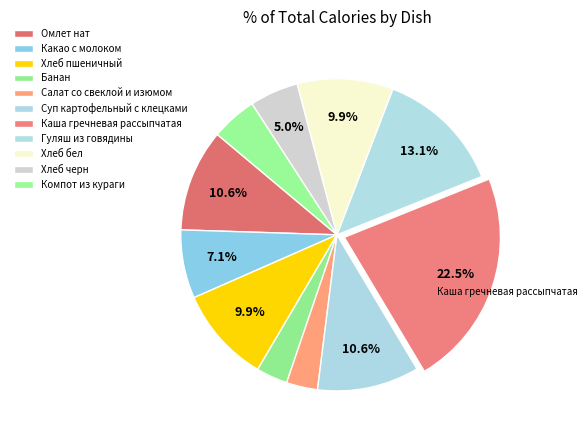

How many segments does this pie chart have?

11